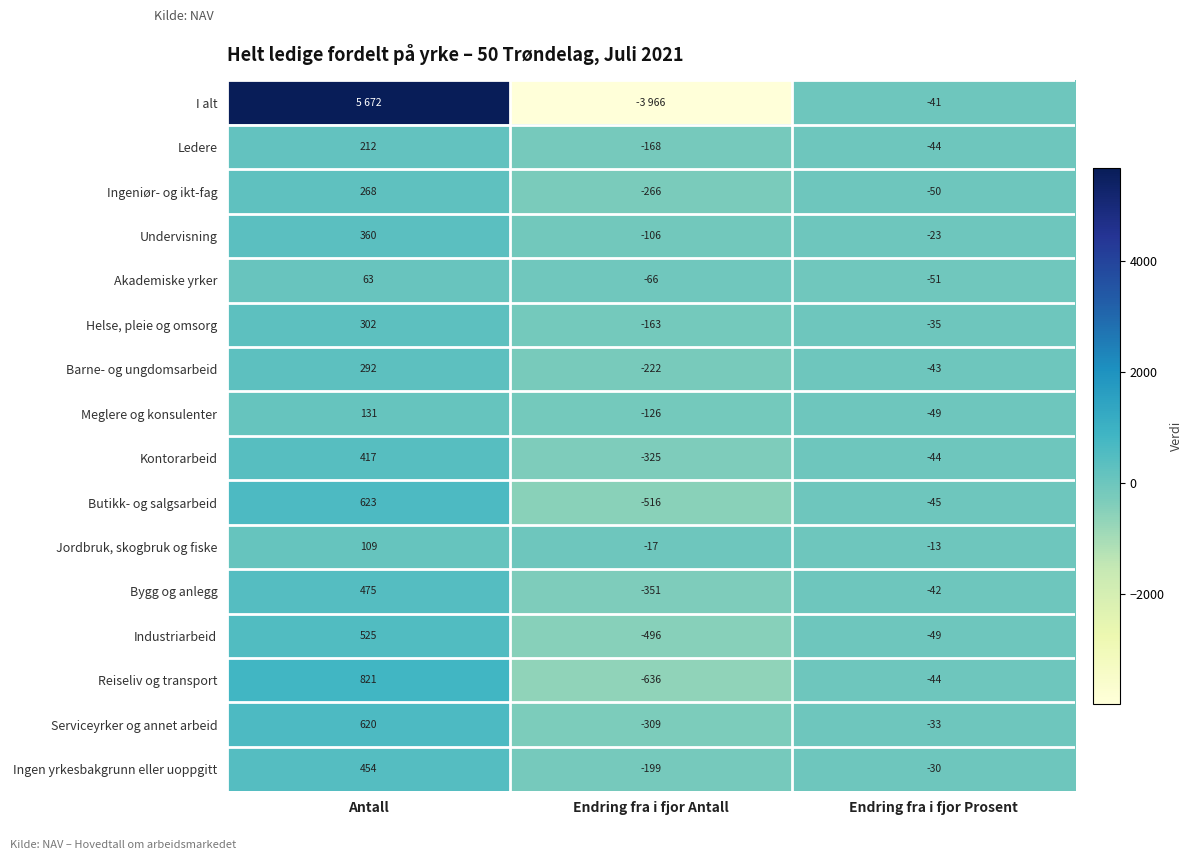

What is the average value of the Kontorarbeid series?

16